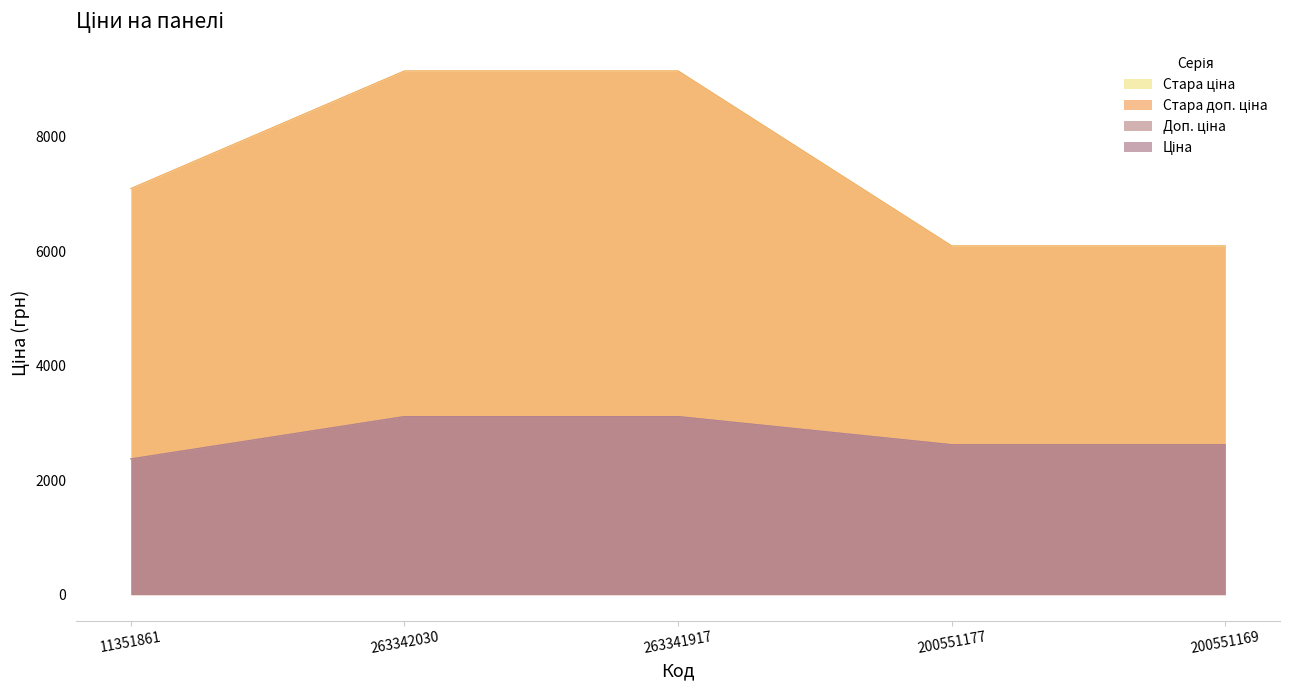

Between 263341917 and 263342030, which is larger?

263341917